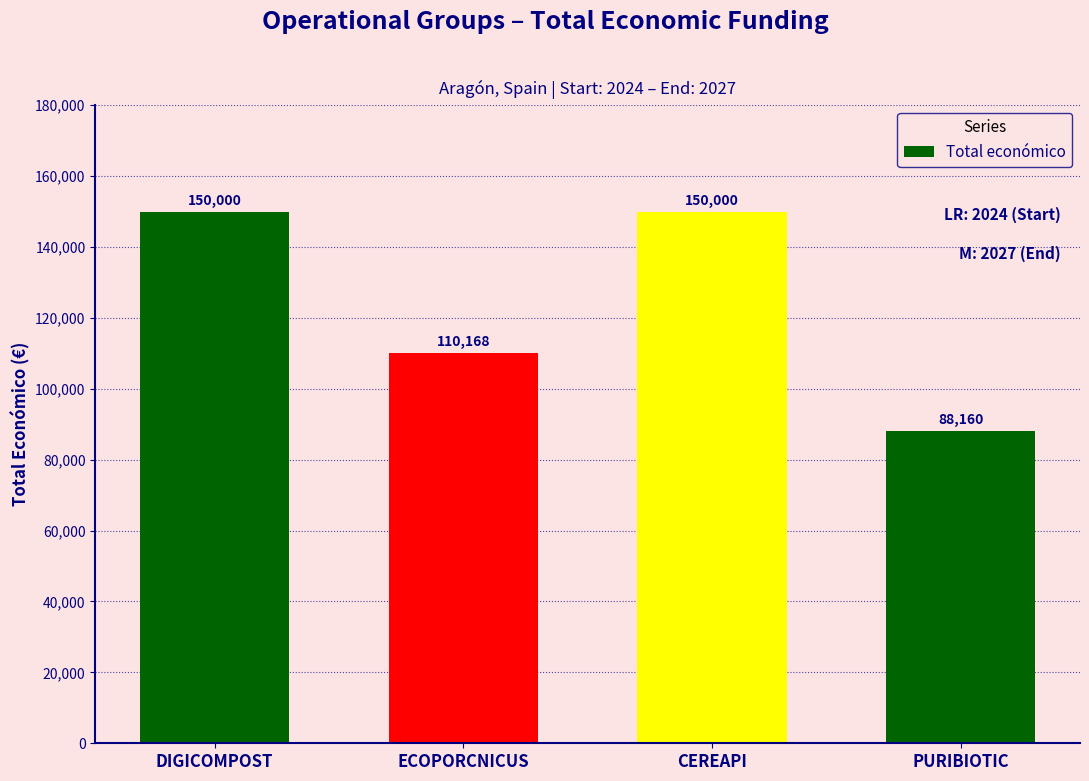

What is the ratio of the value at CEREAPI to the value at PURIBIOTIC?

1.7